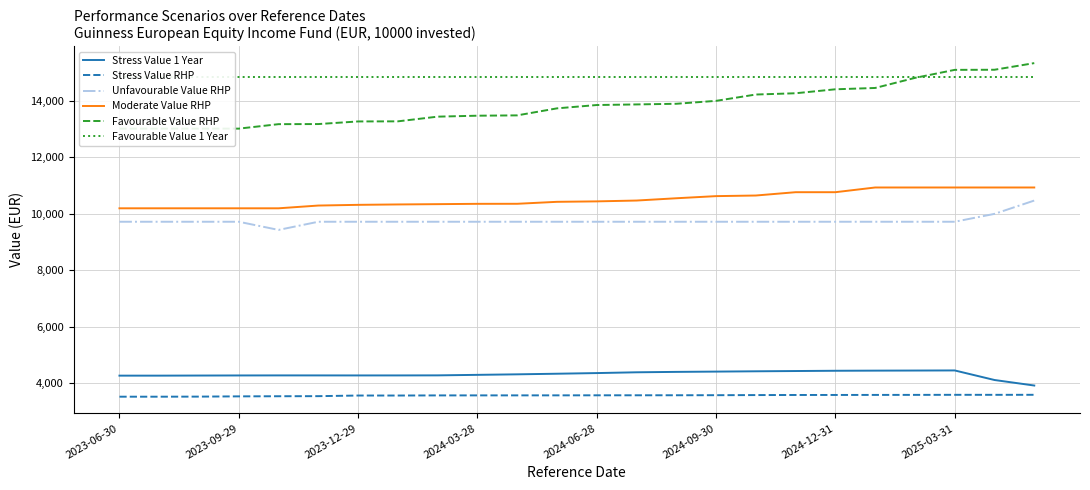

What is the difference between the Moderate Value RHP values at 2024-12-31 and 2024-06-28?

325.1